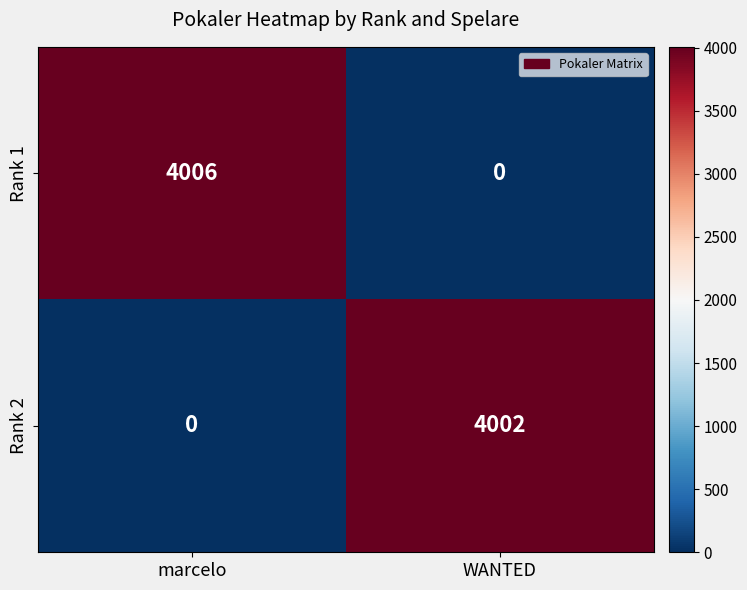

What is the average value of the Rank 1 series?

2003